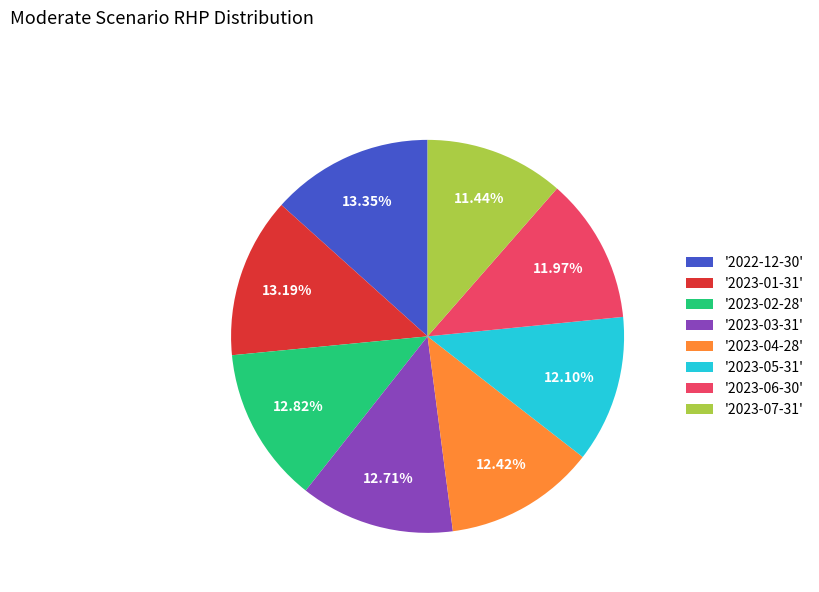

Between '2023-03-31' and '2023-07-31', which is larger?

'2023-03-31'